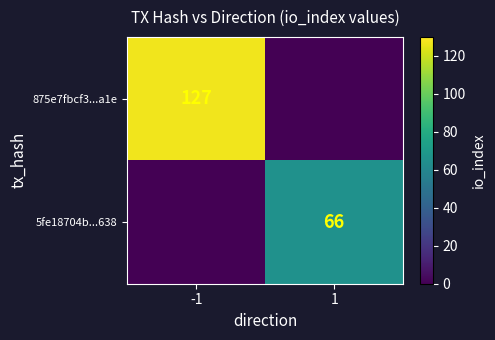

Is it true that 875e7fbcf3...a1e equals 181 at -1?

False